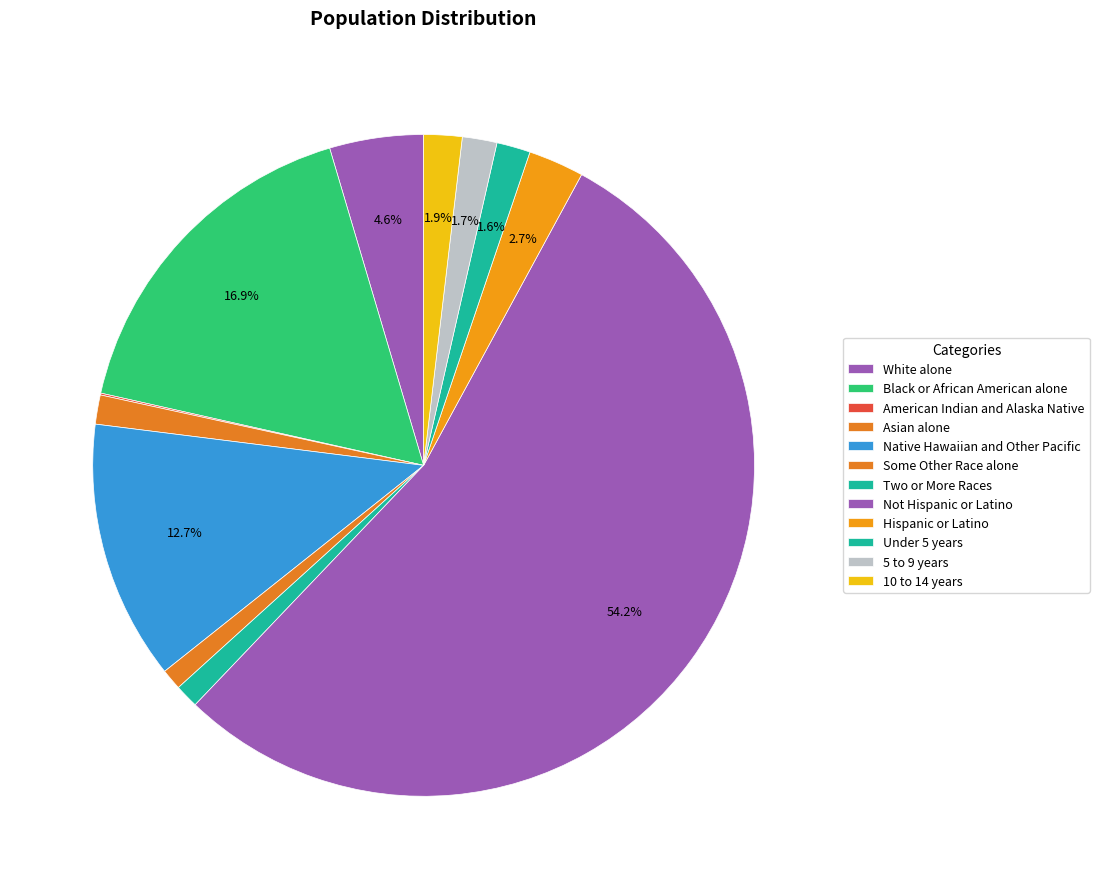

What is the change in value from Under 5 years to 10 to 14 years?

+5